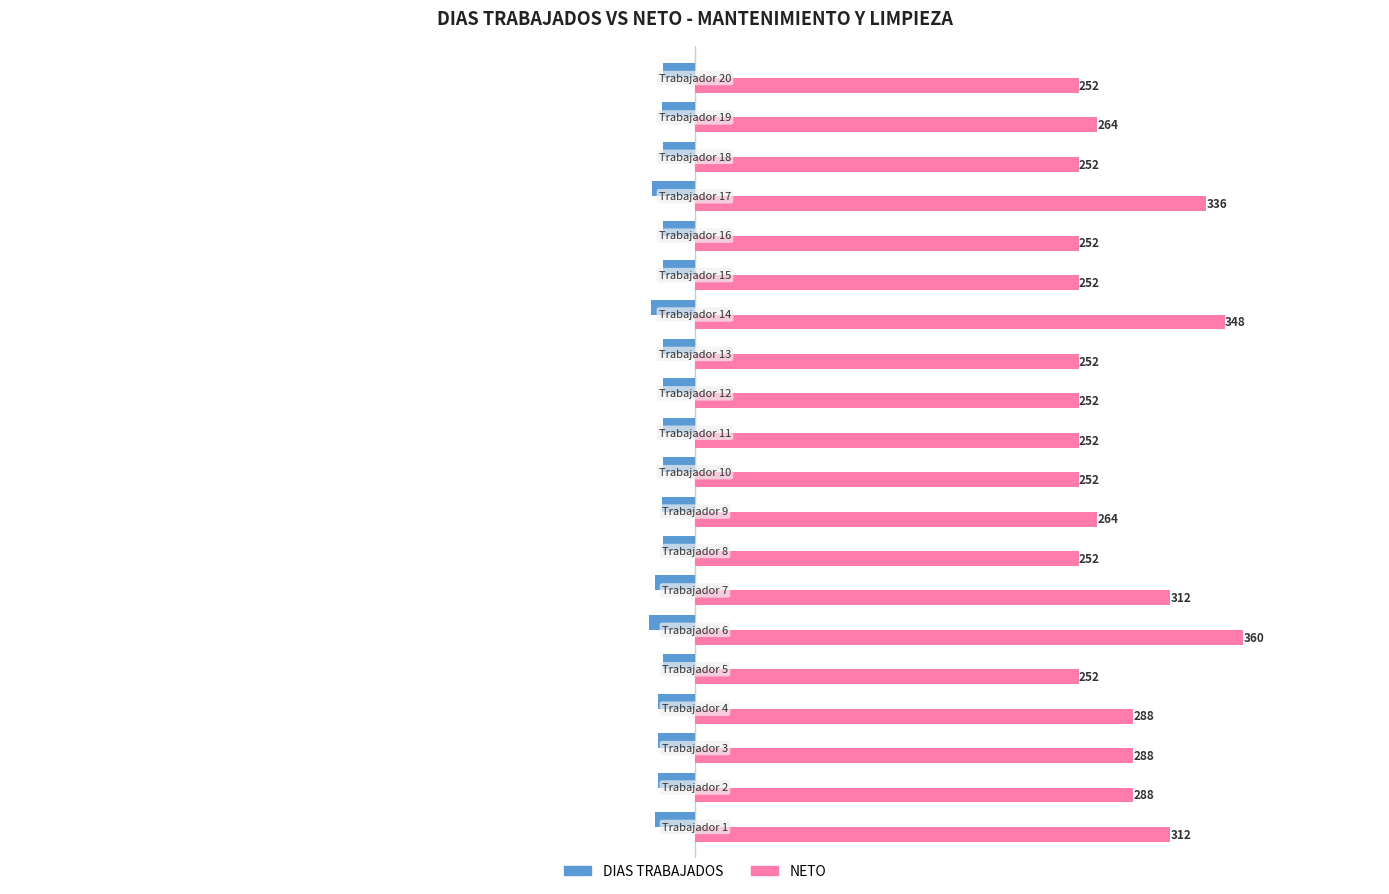

What is the minimum value shown in the chart?

-30